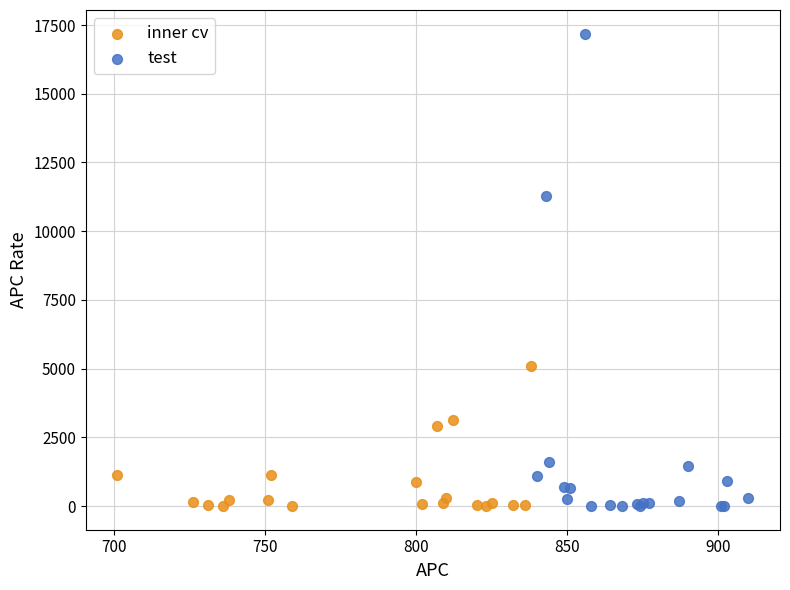

Which series has the largest Y range (max minus min)?

test